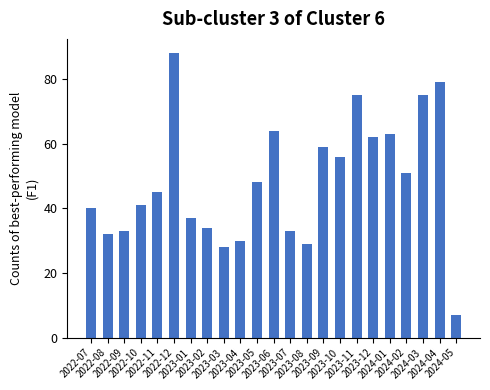

What is the average value?

48